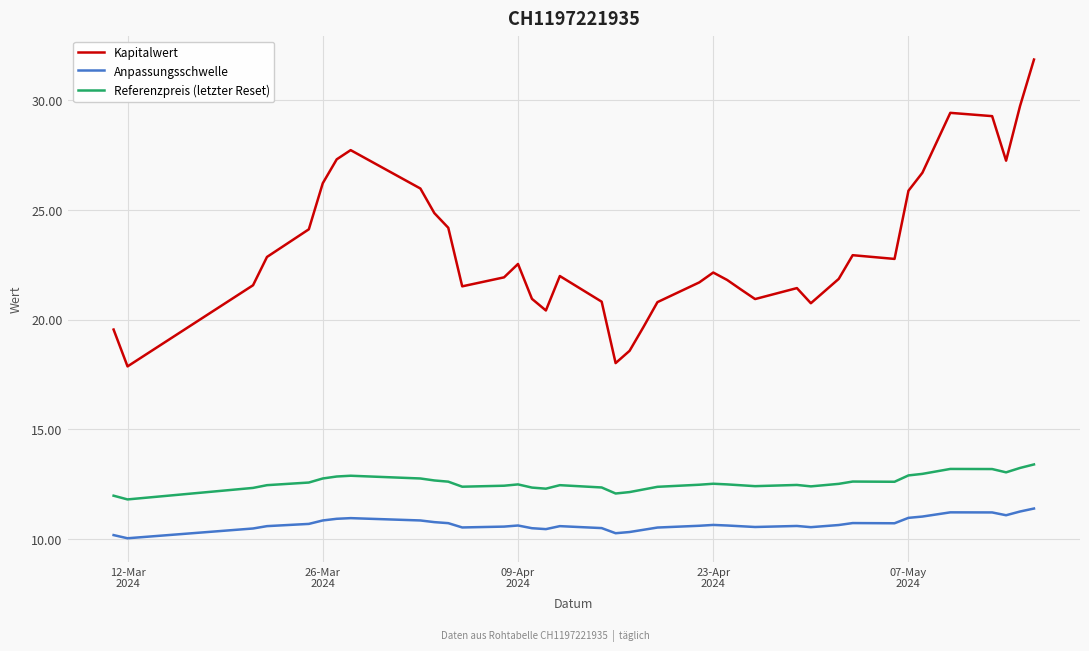

Which series has the largest total across all categories?

Kapitalwert